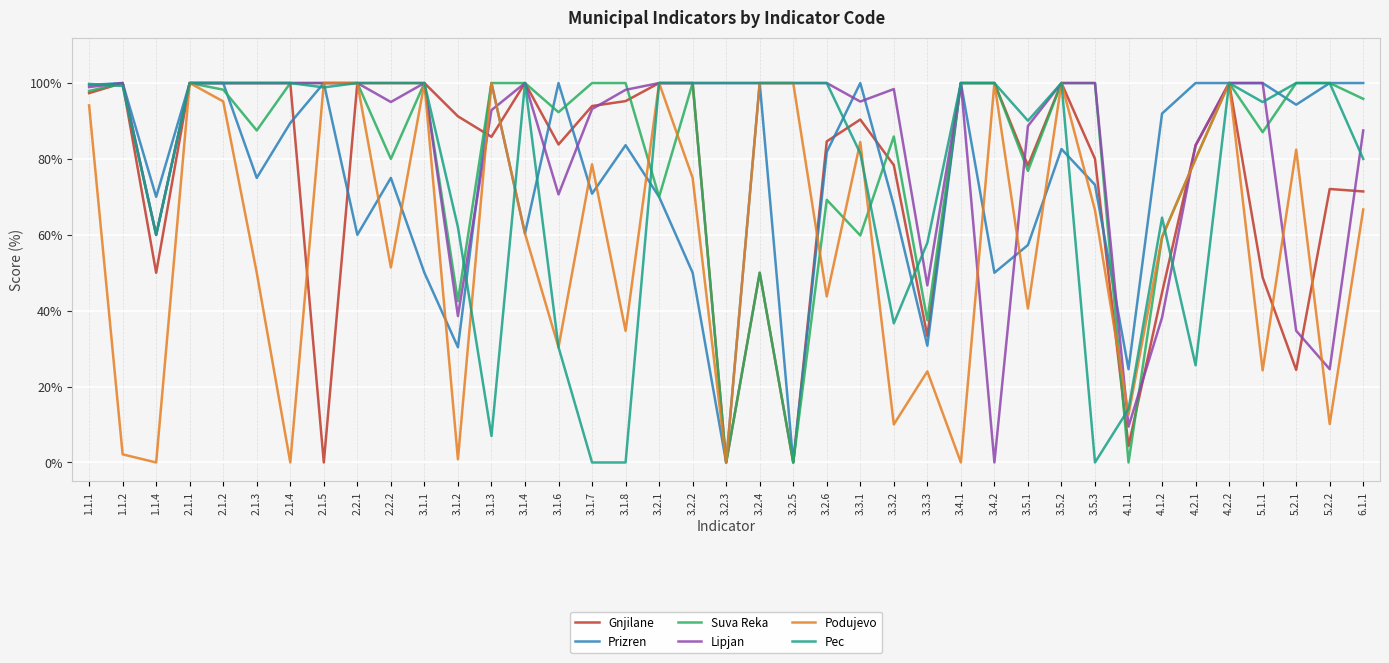

The value of Gnjilane at 3.2.6 is 84.6. True or false?

True